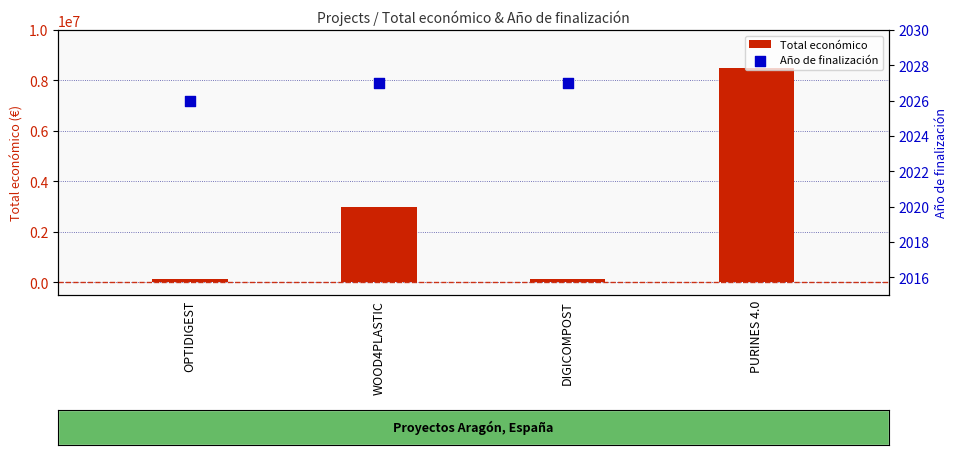

Which series has the widest spread of Y values?

Total económico